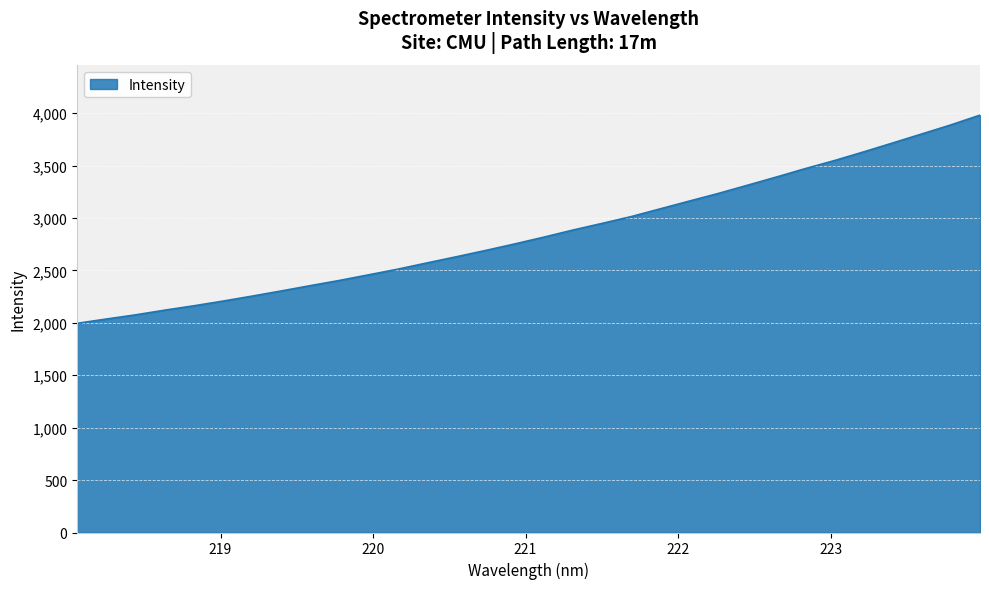

What is the maximum value shown in the chart?

3981.0